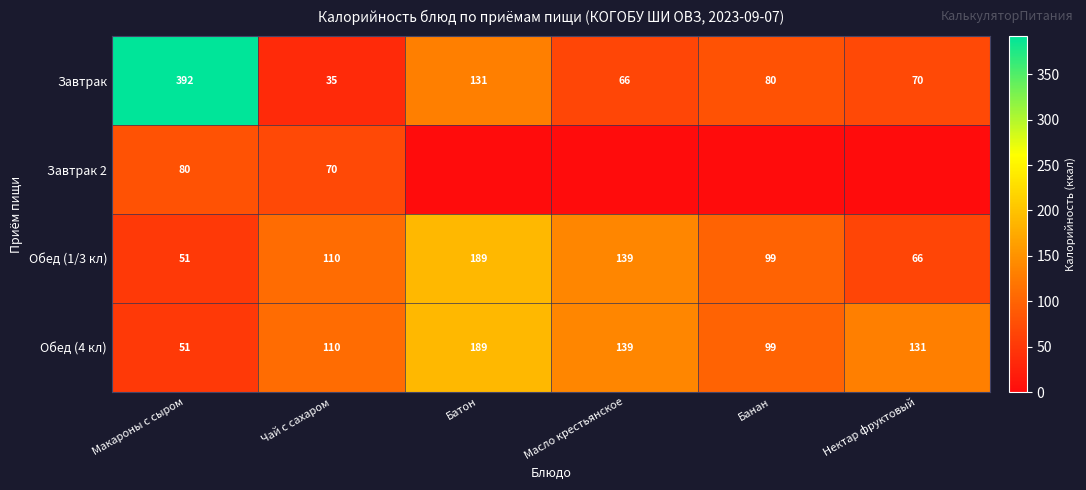

How many values in the Обед (1/3 кл) series are below 110?

3